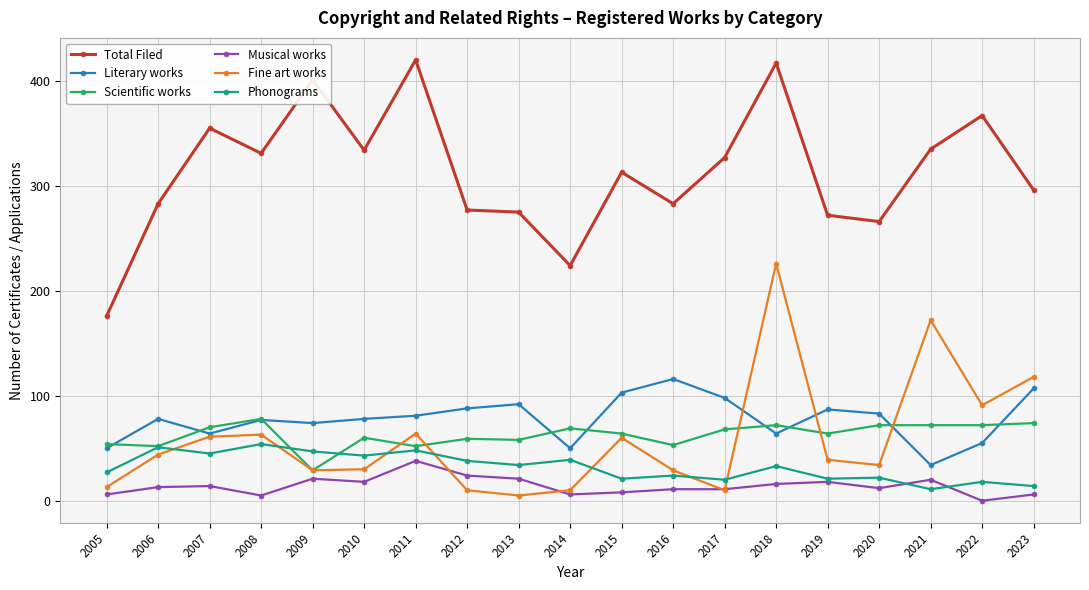

Rank the series by their maximum value, from highest to lowest.

Total Filed, Fine art works, Literary works, Scientific works, Phonograms, Musical works